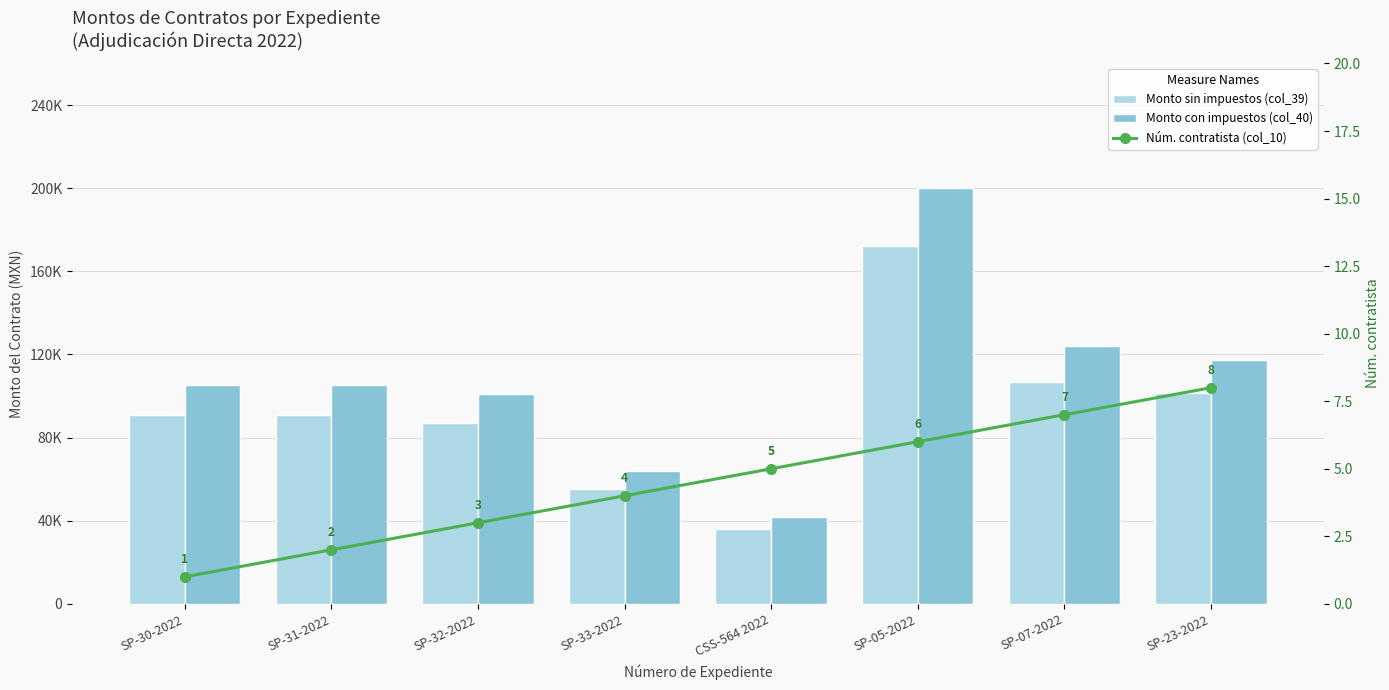

Where is Monto sin impuestos (col_39) nearest to the value 104310?

SP-07-2022